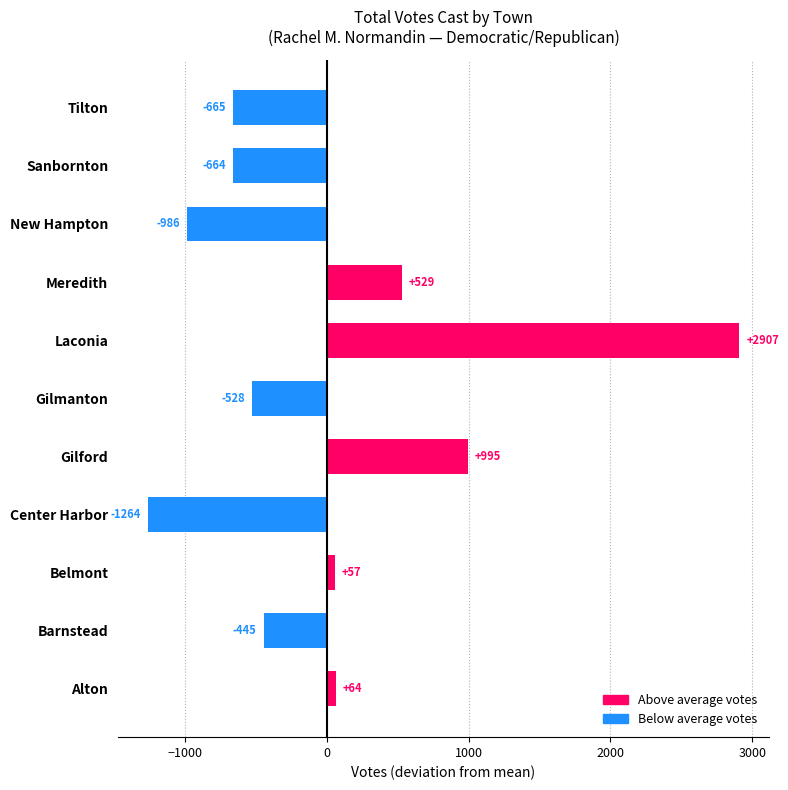

Rank the categories by value from highest to lowest.

Laconia, Gilford, Meredith, Alton, Belmont, Barnstead, Gilmanton, Sanbornton, Tilton, New Hampton, Center Harbor